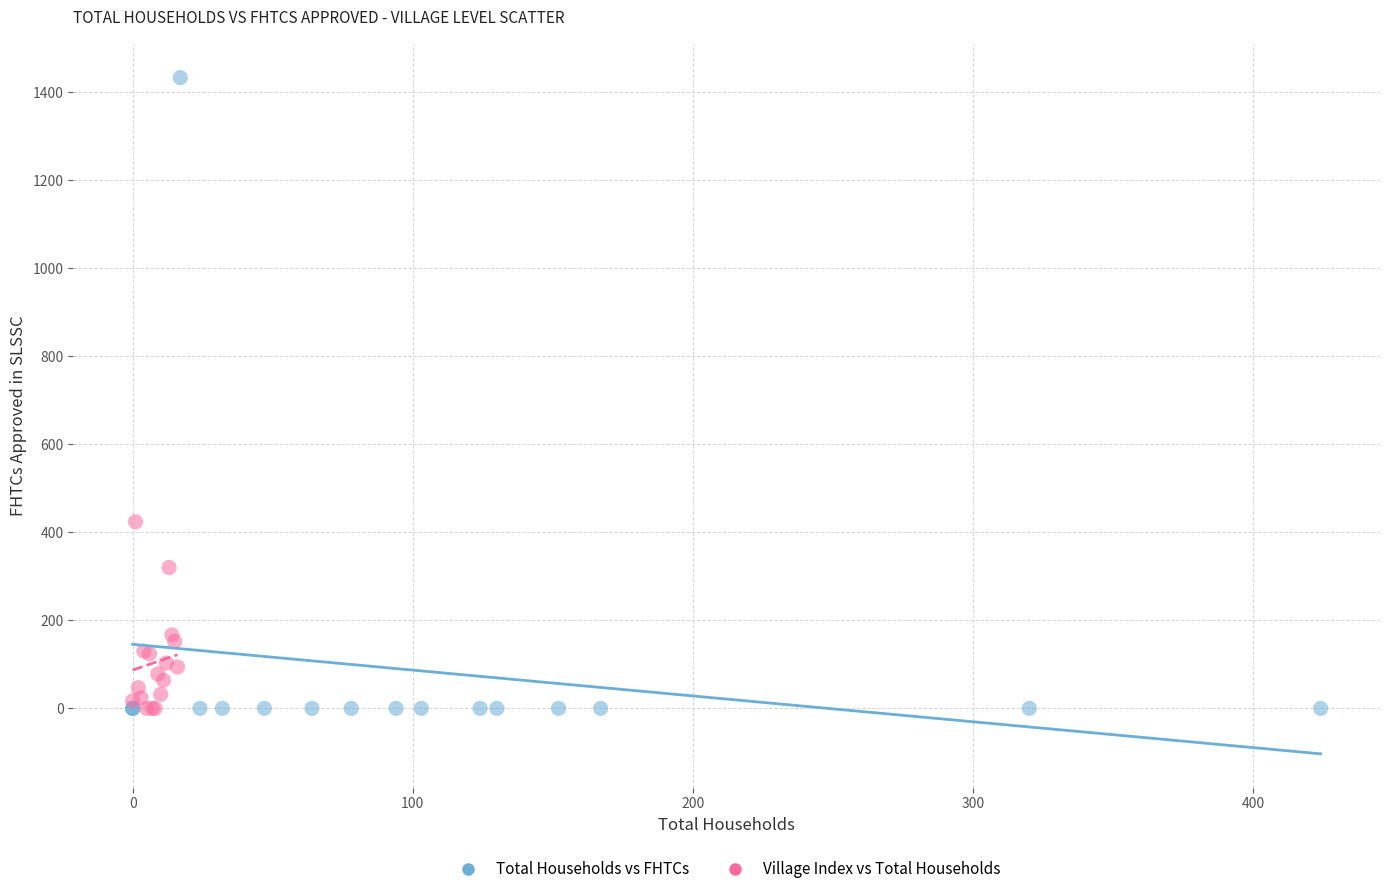

What are all the series names shown in the legend?

Total Households vs FHTCs, Village Index vs Total Households